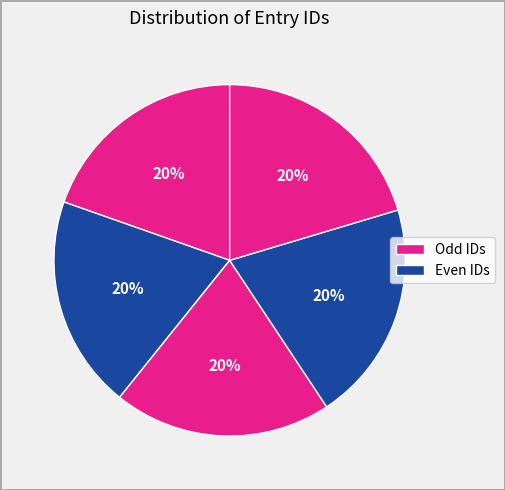

Count the number of slices in the pie.

5